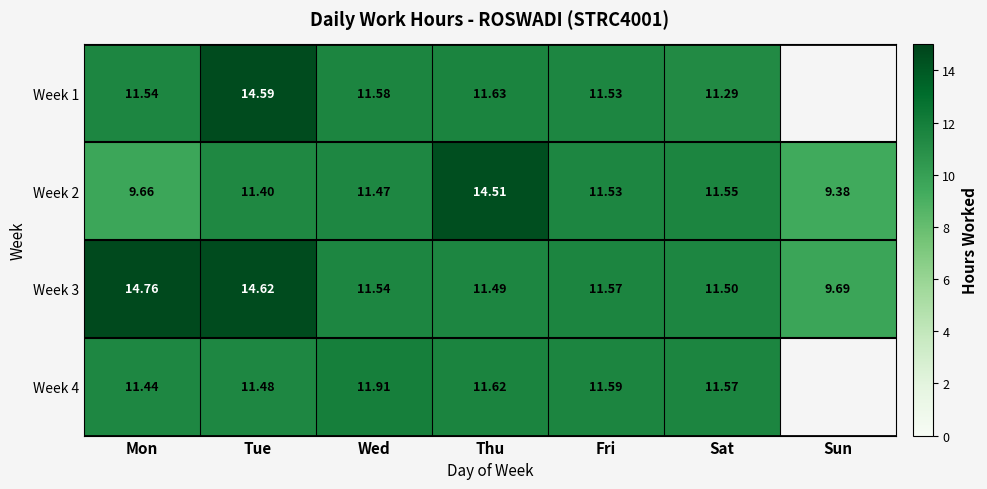

Where does the Week 3 series first go above 11?

Mon